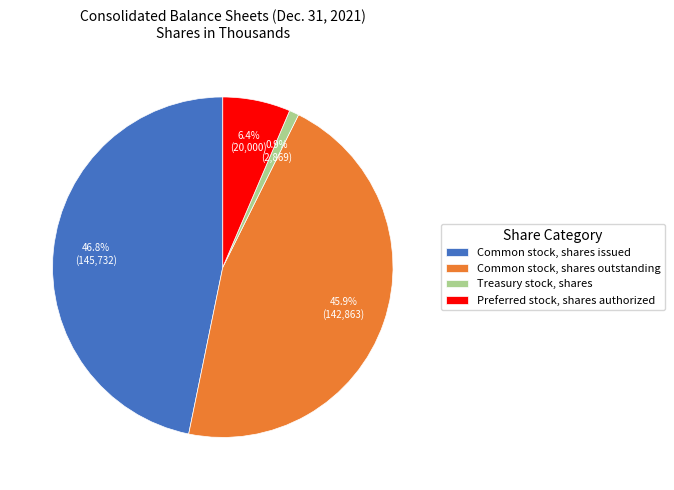

Count the number of slices in the pie.

4